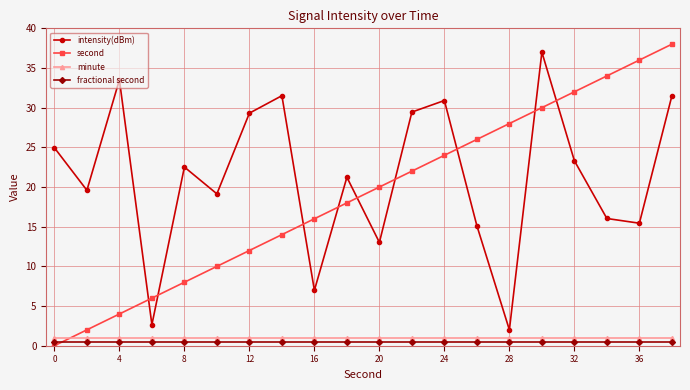

True or false: second has more than 0 points higher than both neighbors.

False